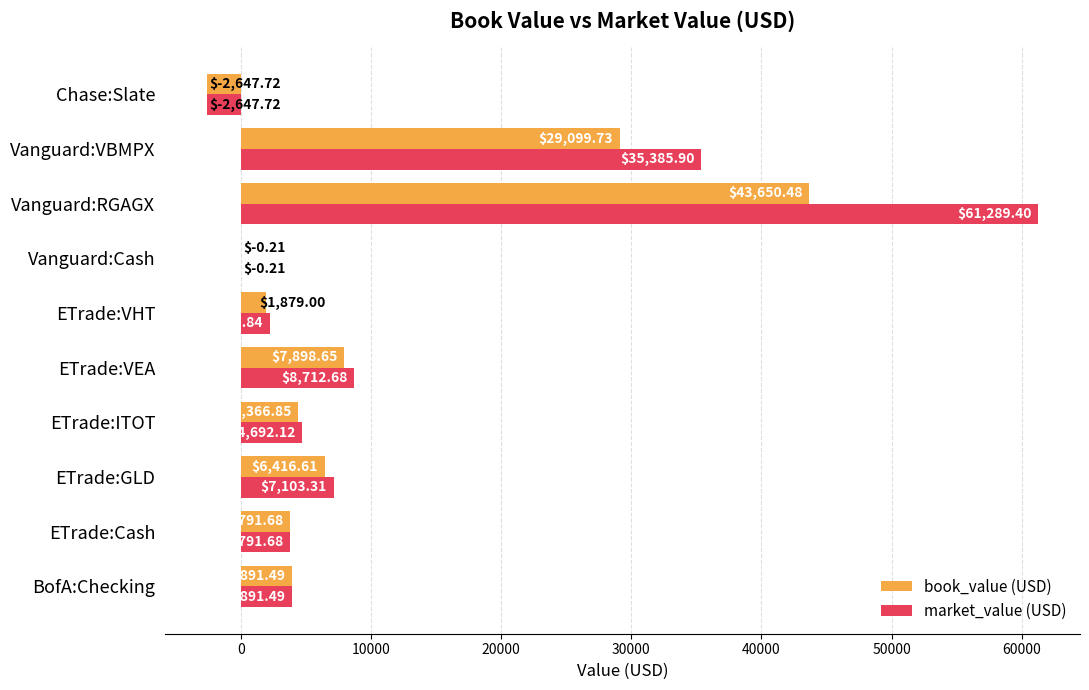

Which series changed the most between ETrade:GLD and Vanguard:RGAGX?

market_value (USD)